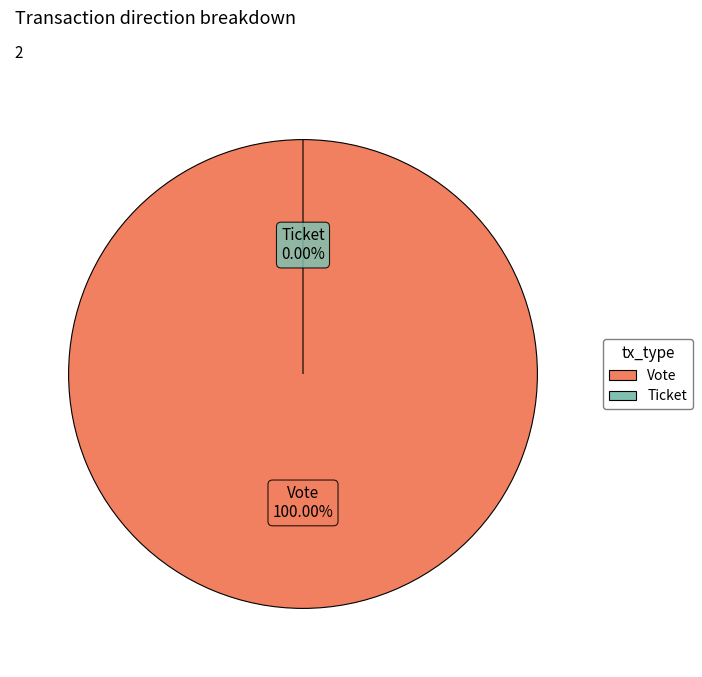

Do Vote and Ticket together represent more than half of the pie?

Yes